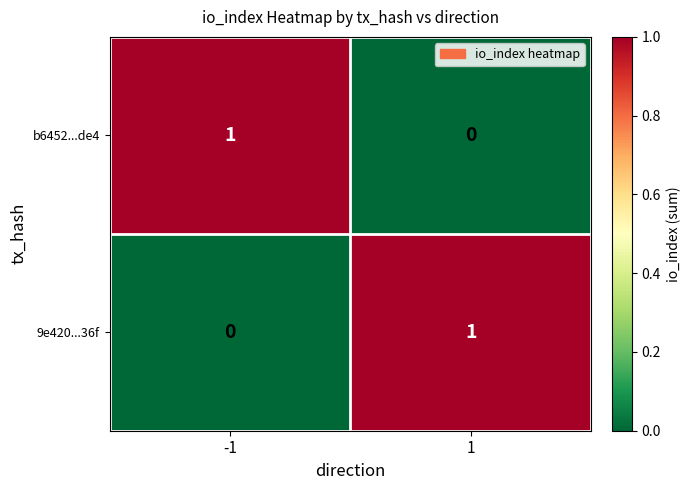

Reading left to right, list all the values displayed in this chart.

b6452...de4: -1=1	1=0
9e420...36f: -1=0	1=1